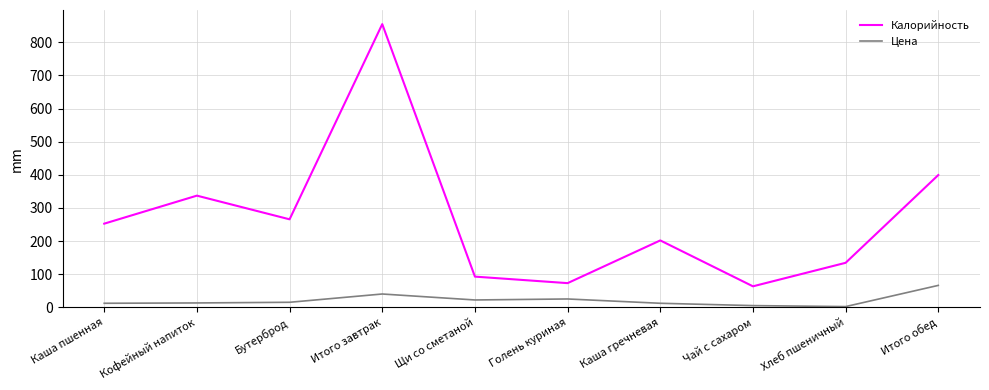

At which category does the chart reach its peak across all series?

Итого завтрак